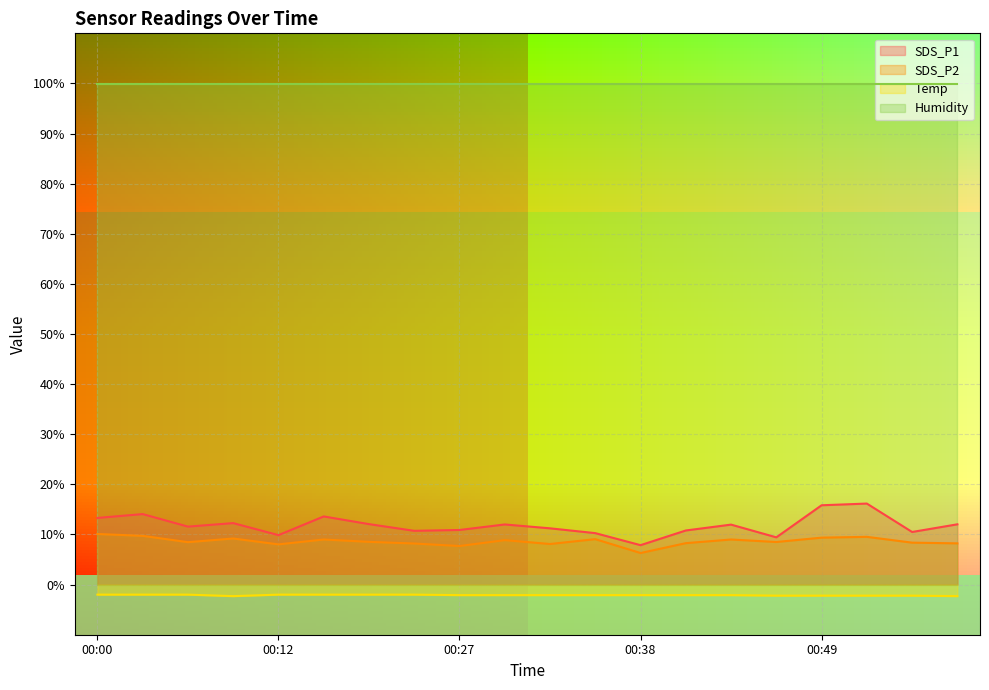

True or false: SDS_P2 and SDS_P1 intersect in this chart.

False